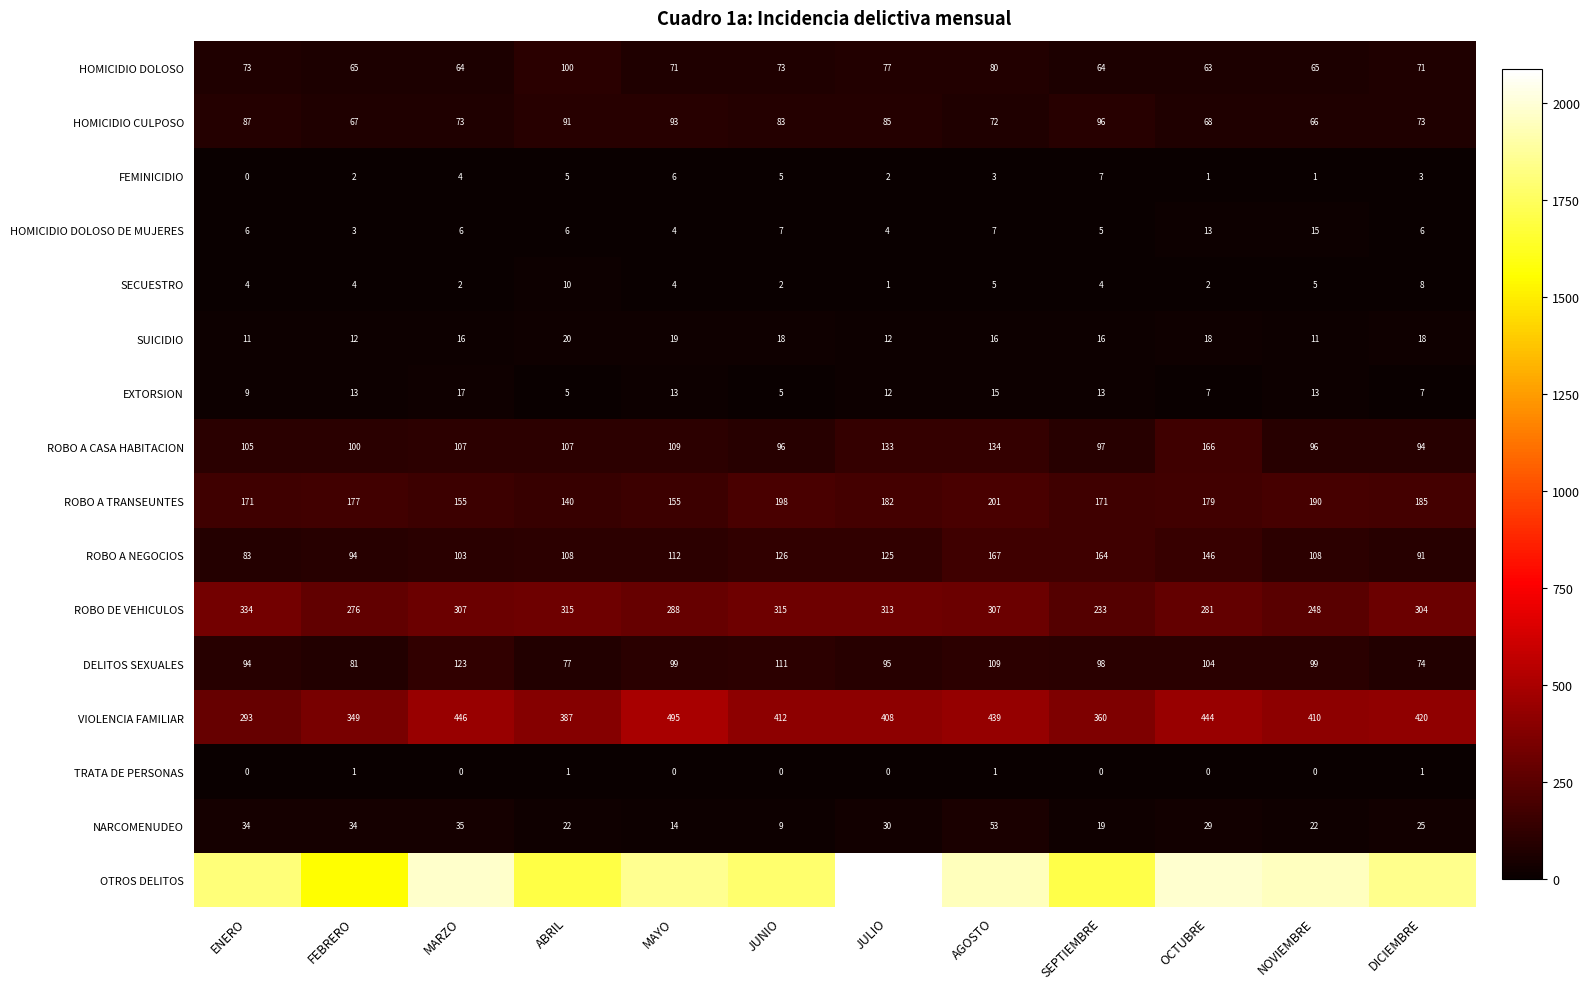

At how many categories does at least one series exceed 1776?

9